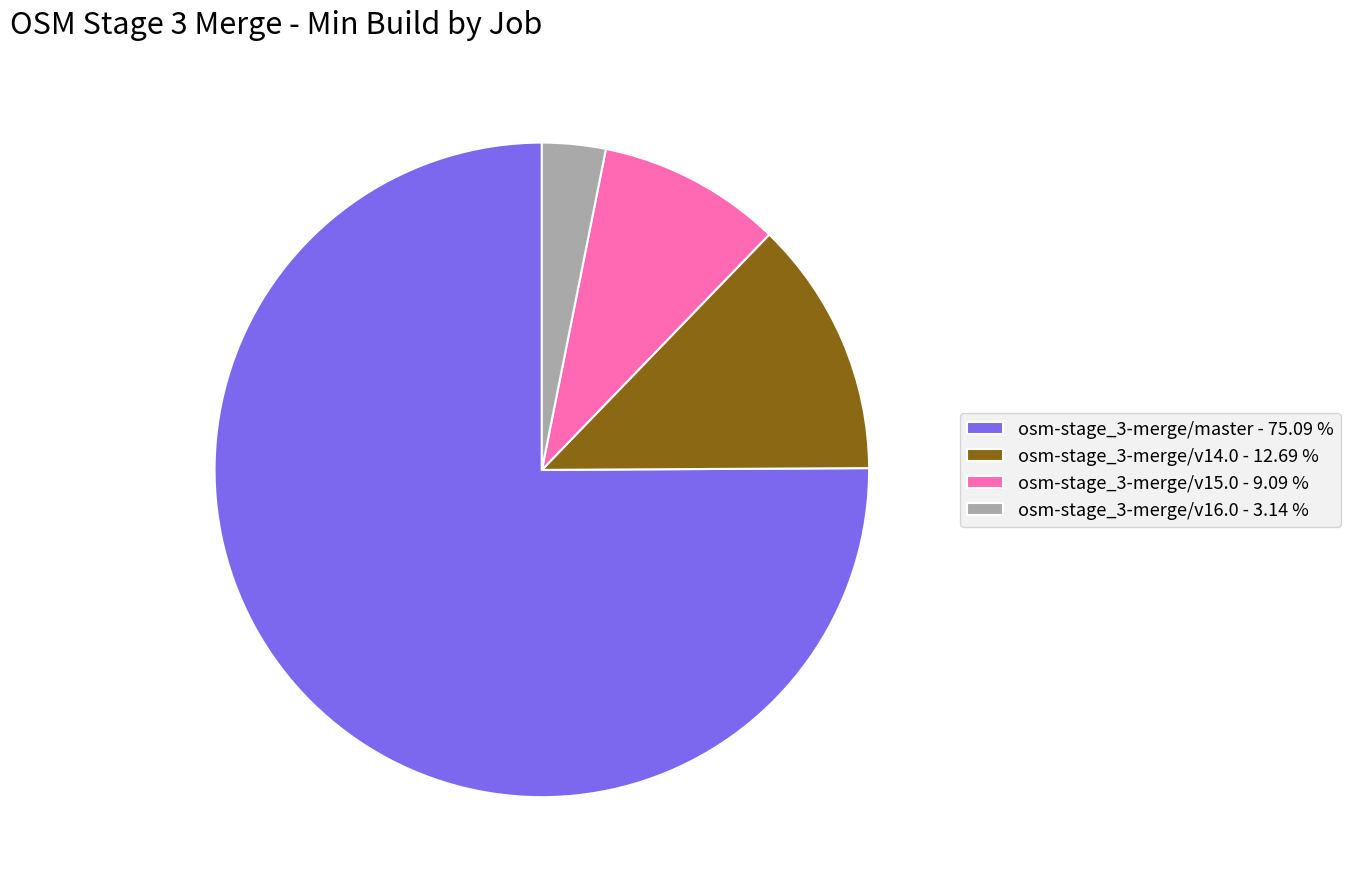

Count the number of slices in the pie.

4